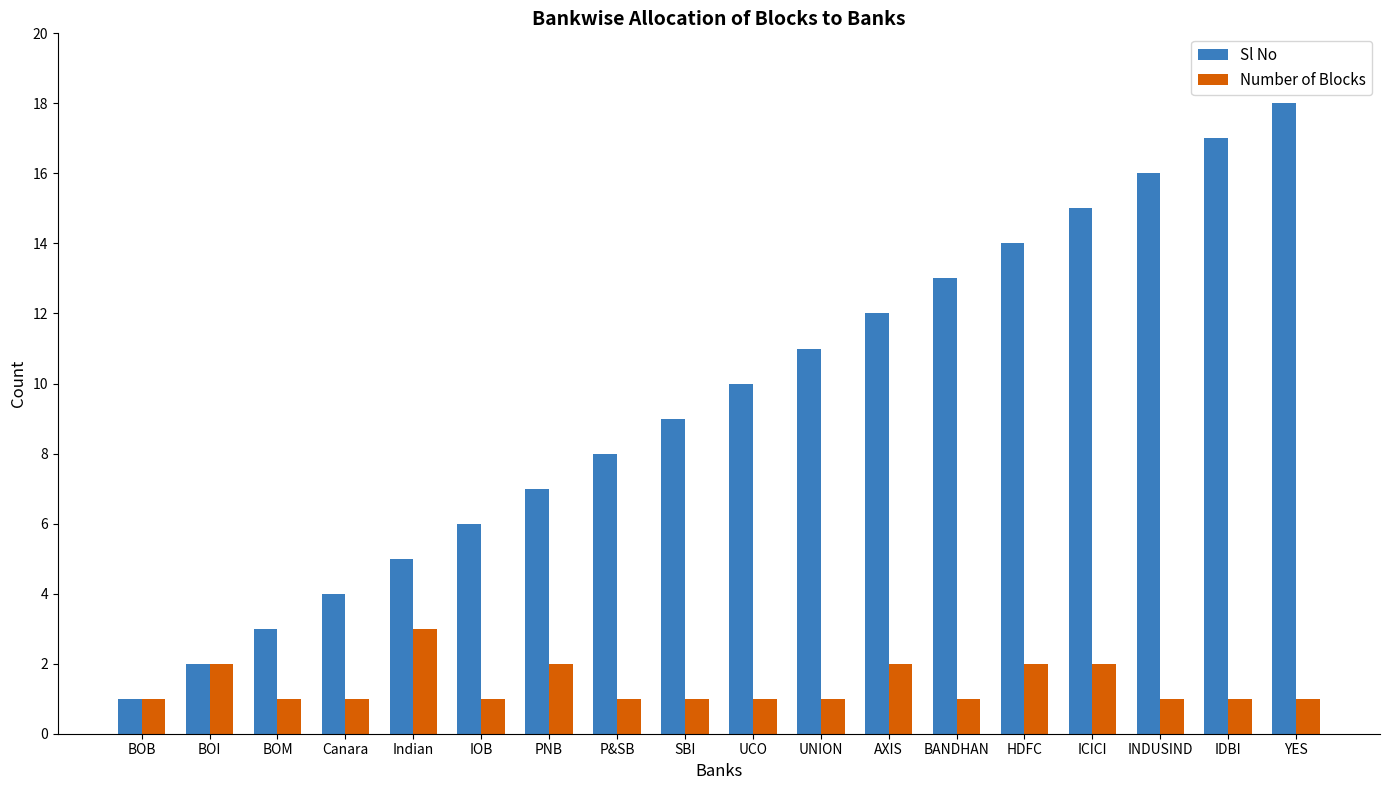

Which series has the widest spread of values?

Sl No